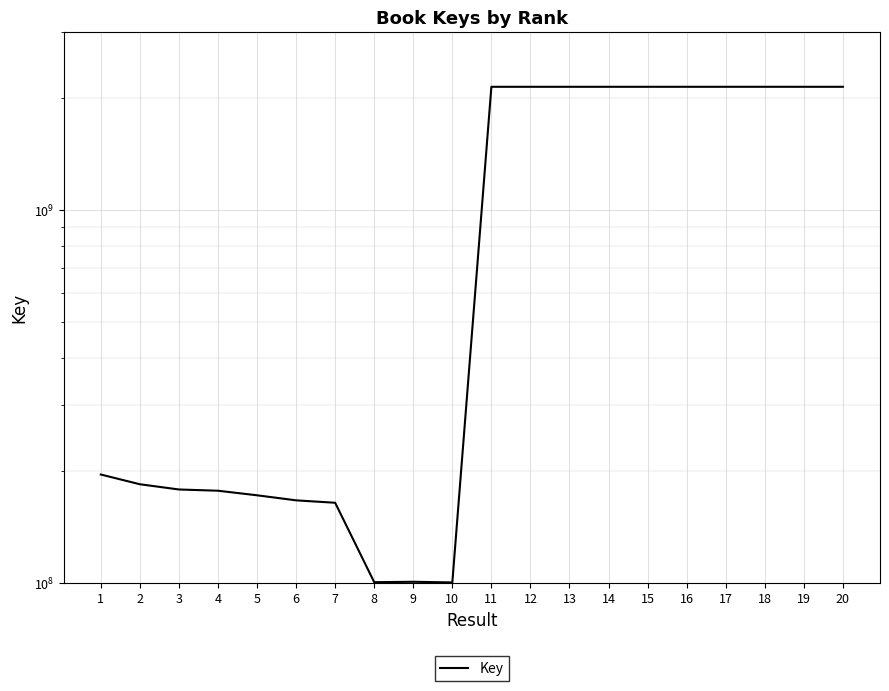

What is the smallest value displayed?

100250609